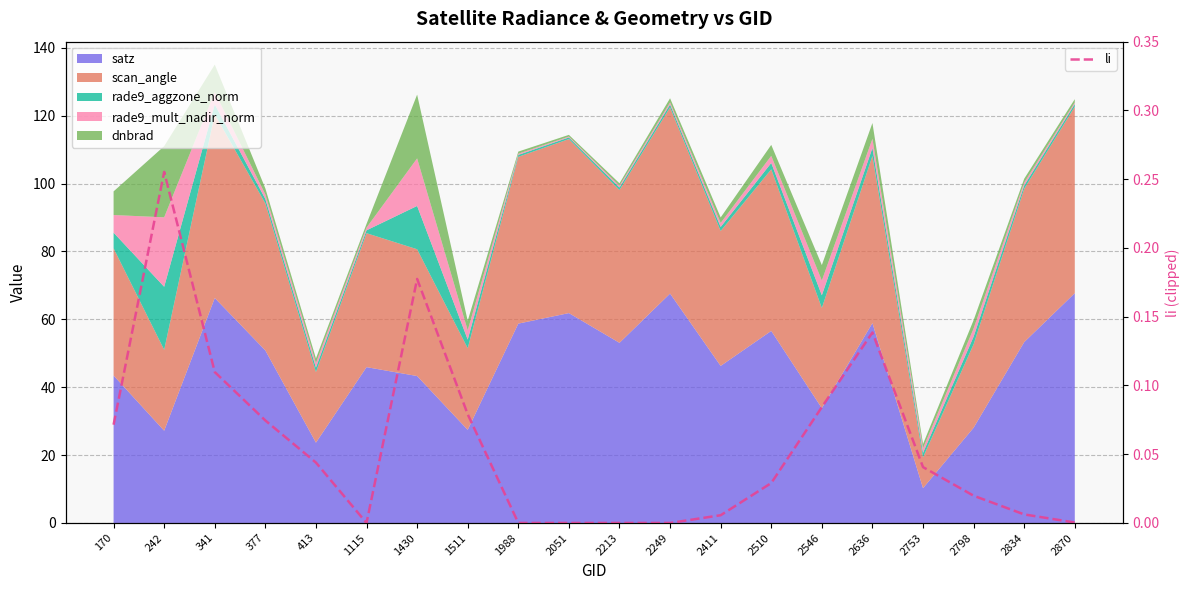

How many lines are shown in the chart?

1